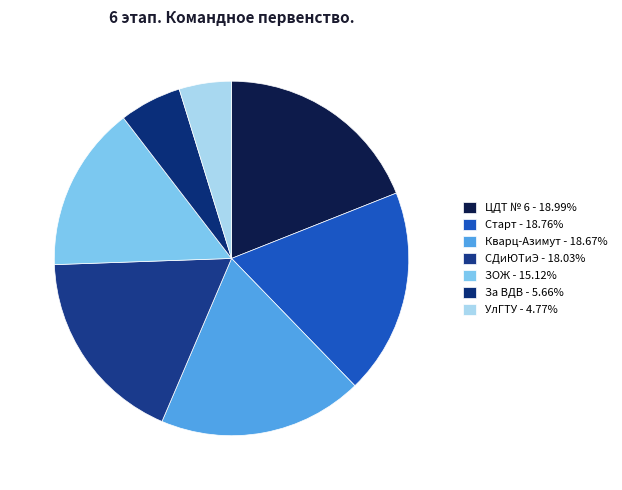

The ЦДТ № 6 slice represents 19% of the pie. True or false?

True